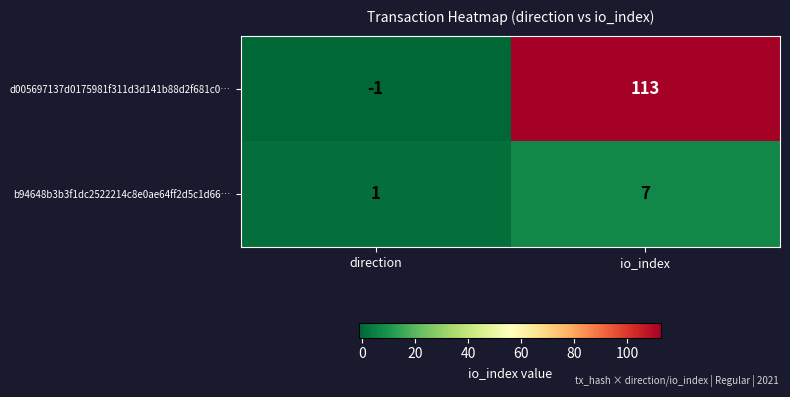

Is it true that b94648b3b3f1dc2522214c8e0ae64ff2d5c1d66… equals 2 at direction?

False